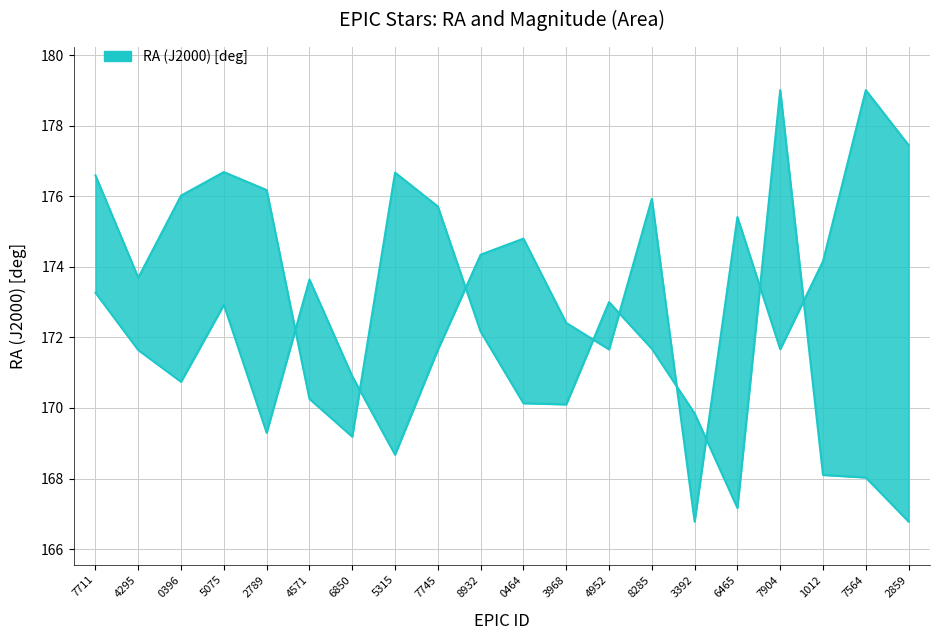

What is the sum of all RA (J2000) [deg] values?

3447.0